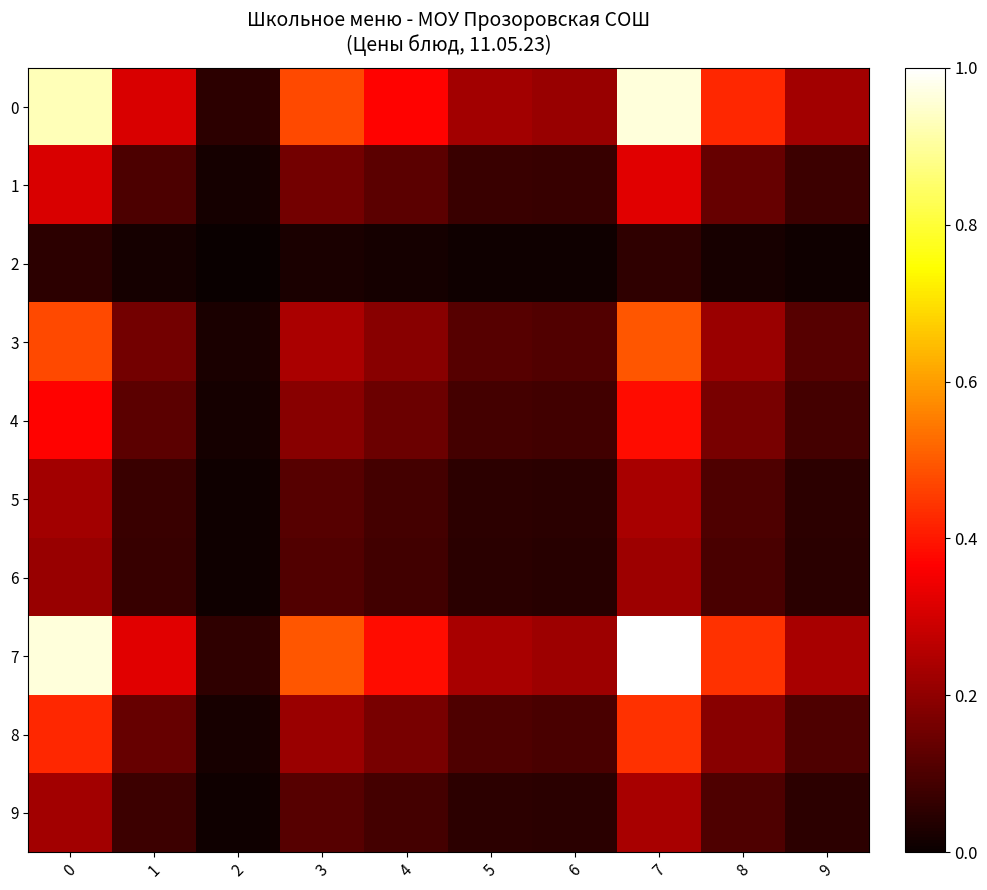

Which category has the lowest value across all series?

2